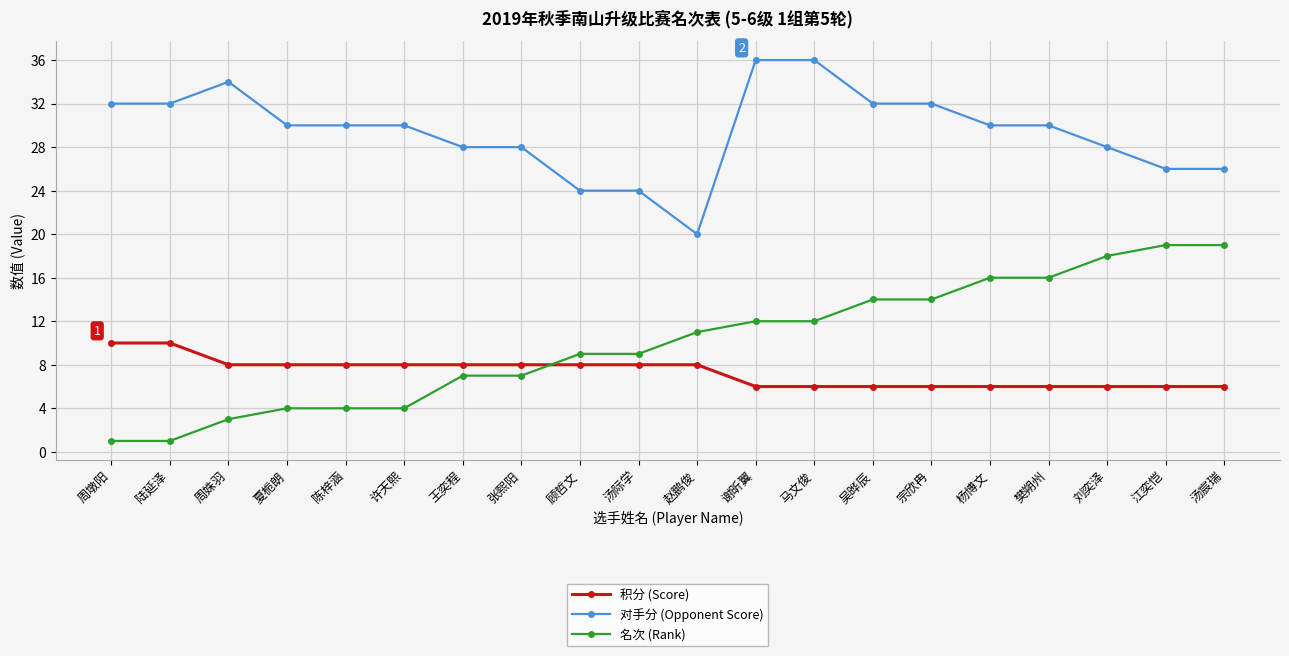

Reading left to right, list all the values displayed in this chart.

积分 (Score): 周墩阳=10	陆延泽=10	周姝羽=8	夏栀朗=8	陈梓涵=8	许天熙=8	王奕程=8	张熙阳=8	顾哲文=8	汤际学=8	赵鹏俊=8	谢昕翼=6	马文俊=6	吴晔辰=6	宗欣冉=6	杨博文=6	樊朔州=6	刘奕泽=6	江奕恺=6	汤宸瑞=6
对手分 (Opponent Score): 周墩阳=32	陆延泽=32	周姝羽=34	夏栀朗=30	陈梓涵=30	许天熙=30	王奕程=28	张熙阳=28	顾哲文=24	汤际学=24	赵鹏俊=20	谢昕翼=36	马文俊=36	吴晔辰=32	宗欣冉=32	杨博文=30	樊朔州=30	刘奕泽=28	江奕恺=26	汤宸瑞=26
名次 (Rank): 周墩阳=1	陆延泽=1	周姝羽=3	夏栀朗=4	陈梓涵=4	许天熙=4	王奕程=7	张熙阳=7	顾哲文=9	汤际学=9	赵鹏俊=11	谢昕翼=12	马文俊=12	吴晔辰=14	宗欣冉=14	杨博文=16	樊朔州=16	刘奕泽=18	江奕恺=19	汤宸瑞=19